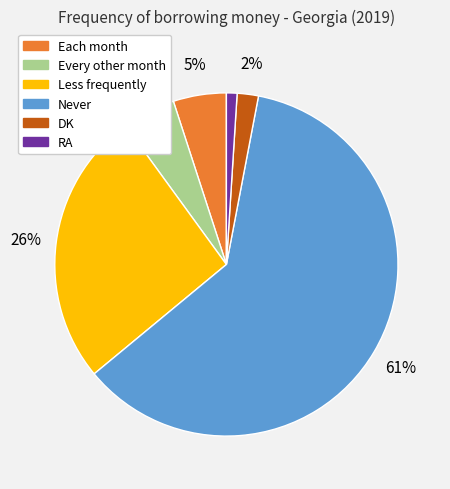

To the nearest percent, what is the difference between the largest and smallest slice percentages?

60%